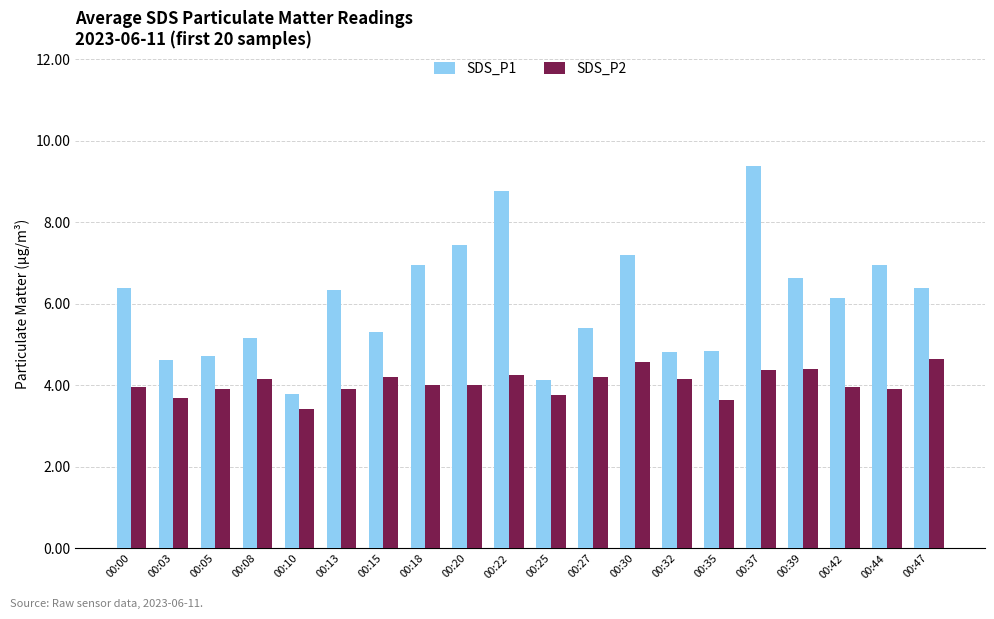

Read the SDS_P2 value at 00:20.

4.0